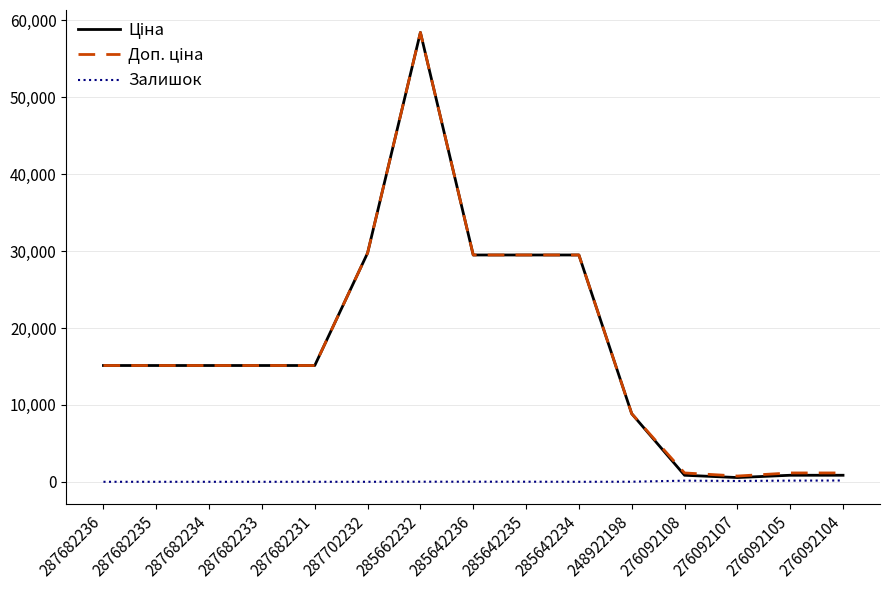

Is it true that Залишок equals 149.0 at 276092105?

True